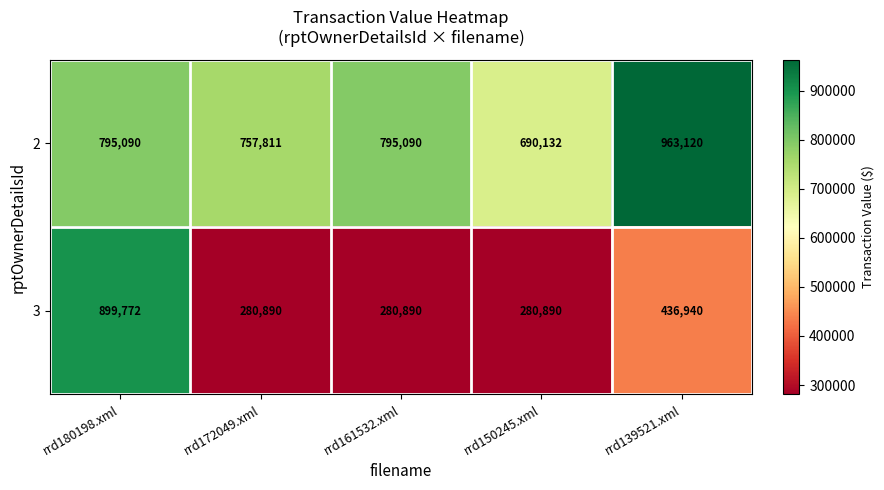

Rank the series by their average value, from lowest to highest.

3, 2